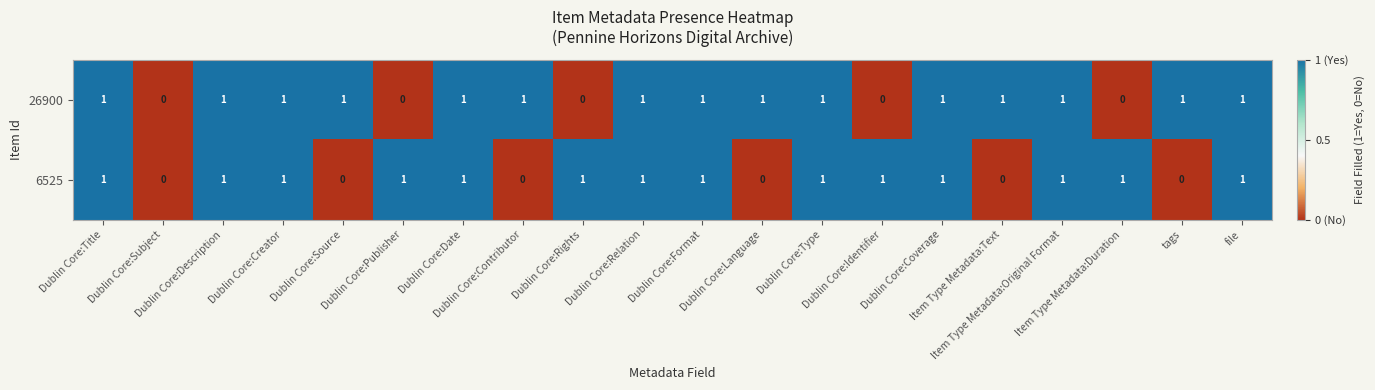

At Dublin Core:Identifier, list the series in order from largest to smallest.

6525, 26900